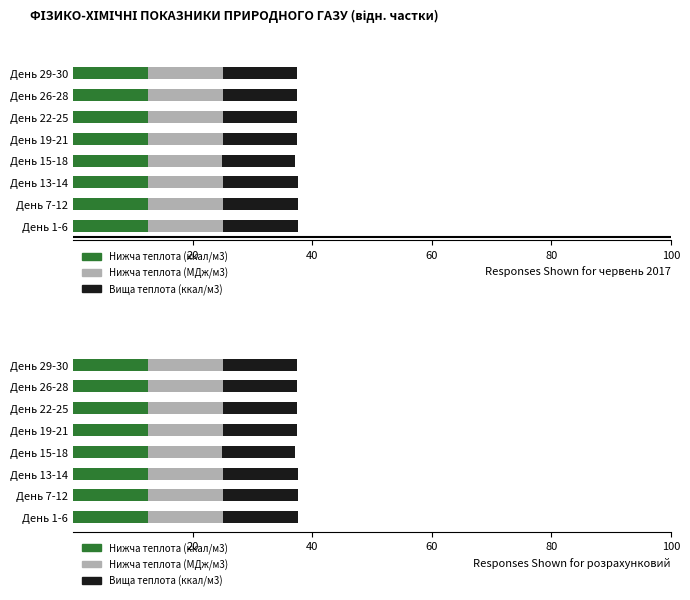

What value does the Нижча теплота (ккал/м3) series have at День 19-21?

12.5